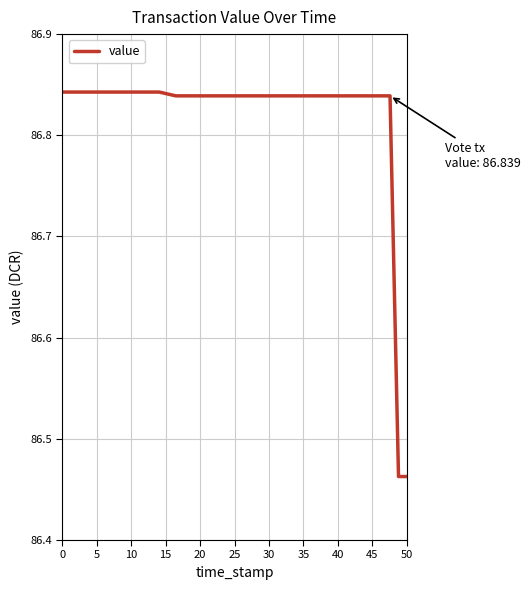

What is the sum of all values?

520.3